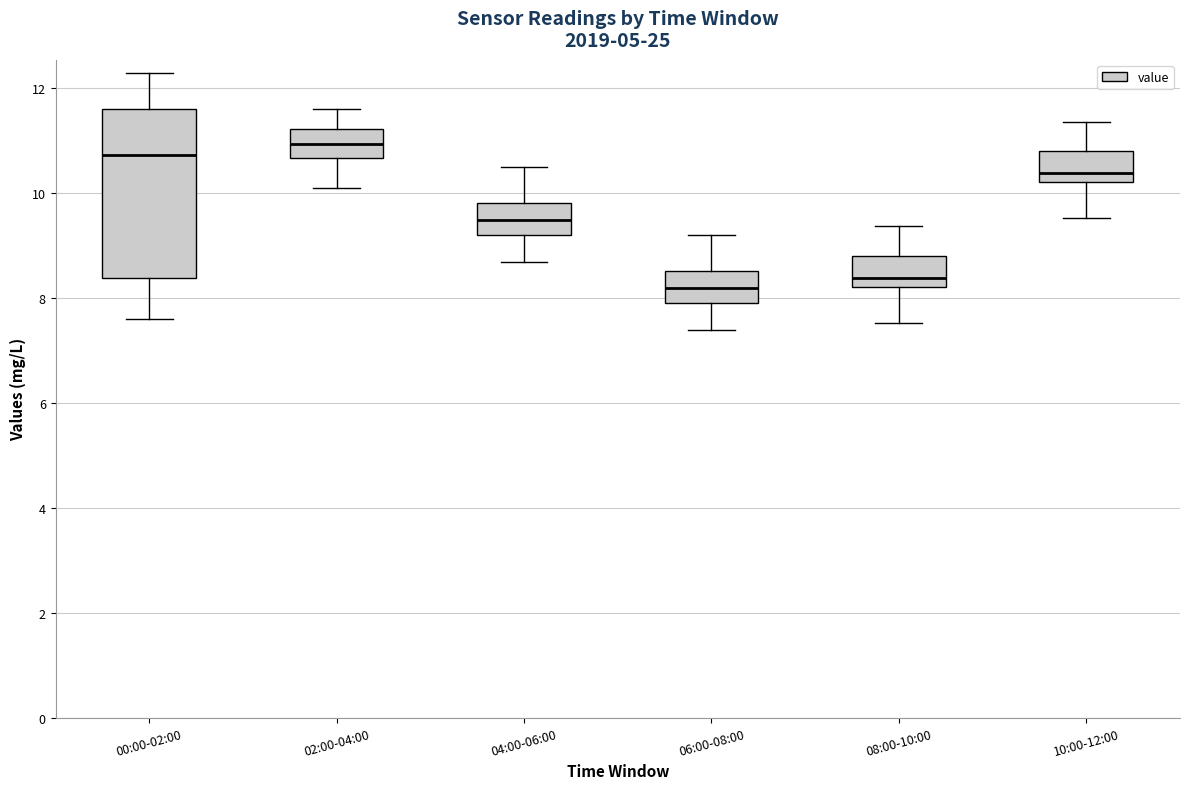

Where is the lower edge of the box for 08:00-10:00 on the y-axis? The values are not printed on the chart, so give them approximately, as read against the axis.

8.2